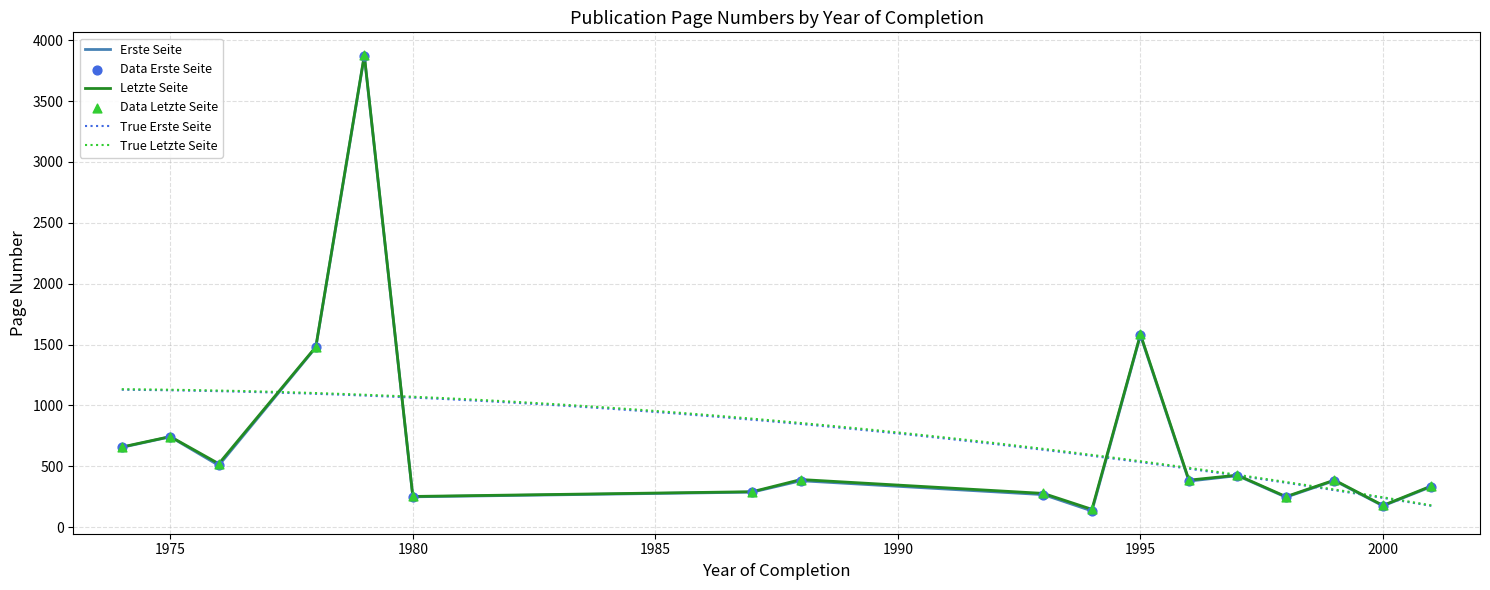

At which label is Letzte Seite closest to 2012?

1995